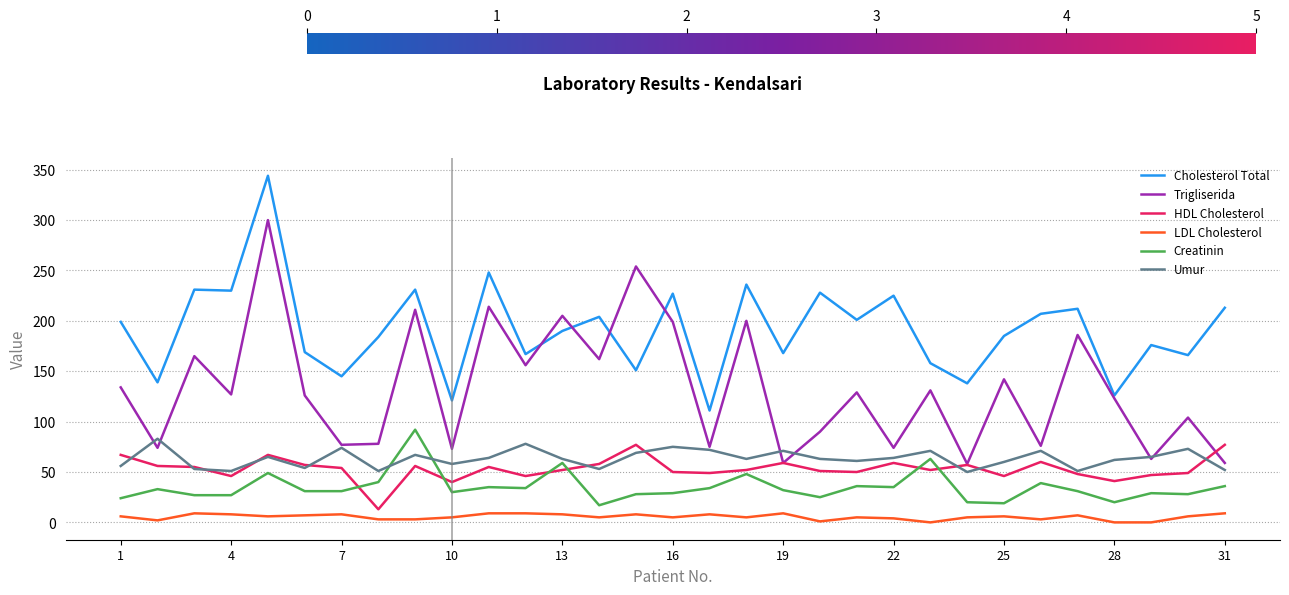

True or false: Creatinin and Trigliserida intersect in this chart.

False